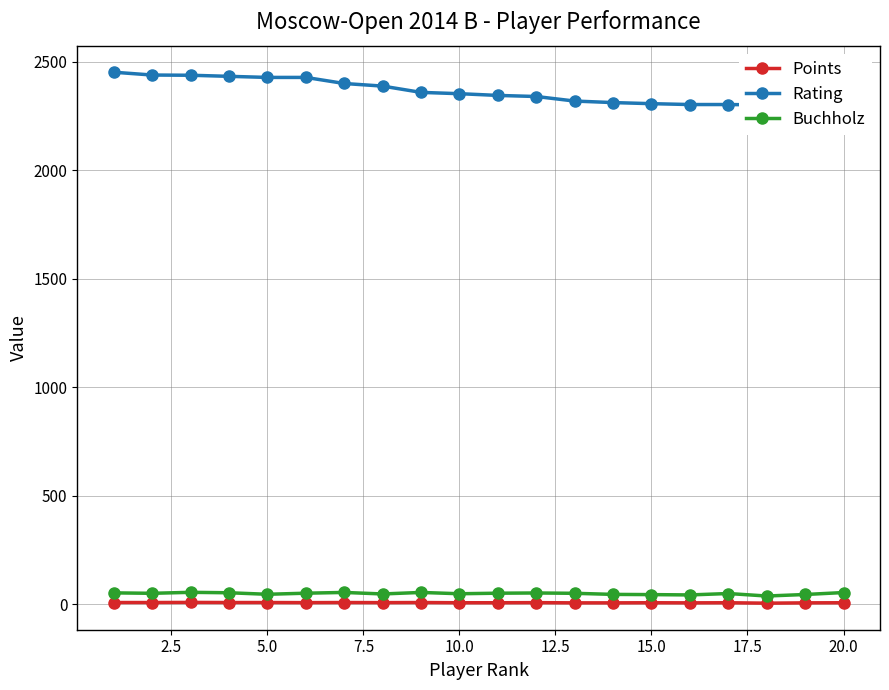

Is this an area chart (filled region under the line)?

No